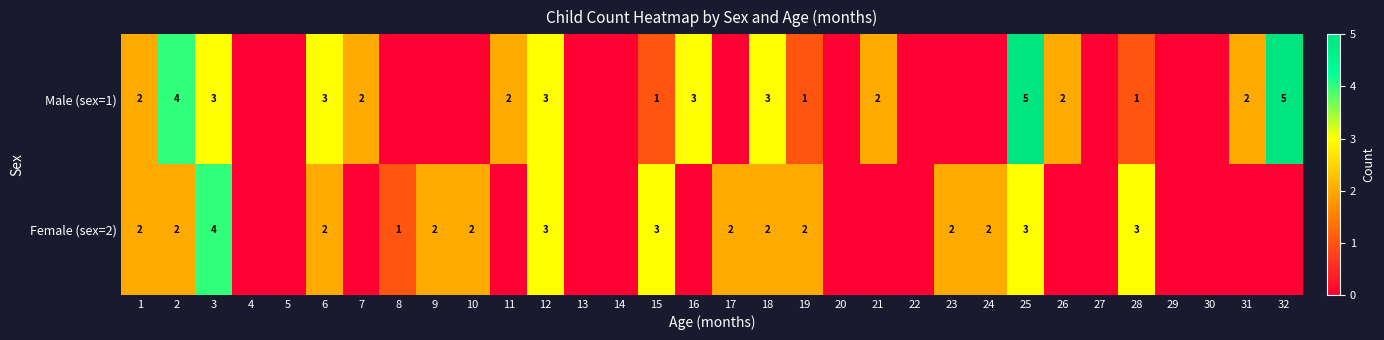

What is the total value across all series at 1?

4